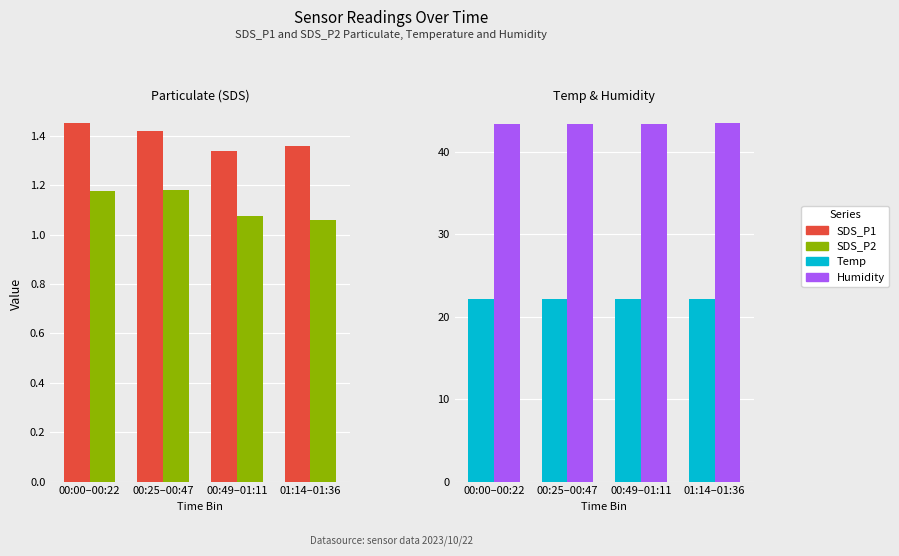

Rank the series by their maximum value, from lowest to highest.

SDS_P2, SDS_P1, Temp, Humidity